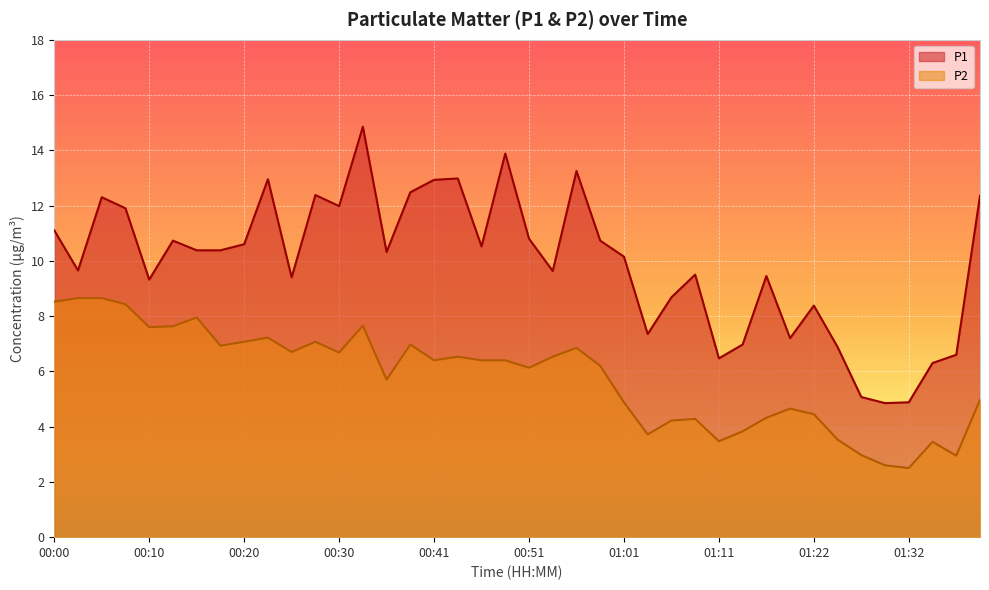

List the series in order of their overall mean, lowest first.

P2, P1